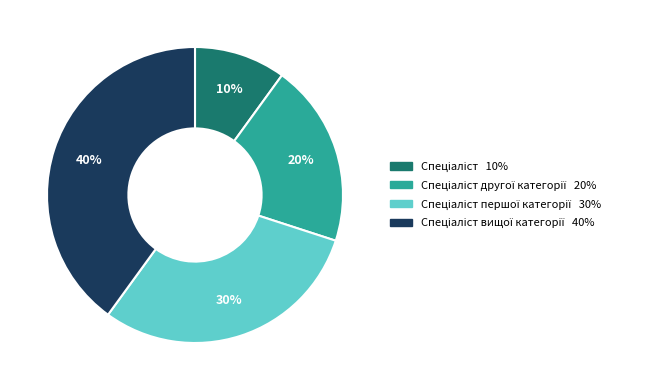

Is there a majority slice in this chart?

No